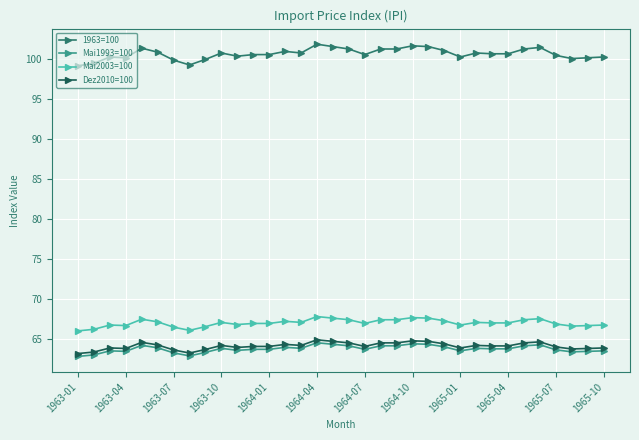

How many data points does each series have?

34